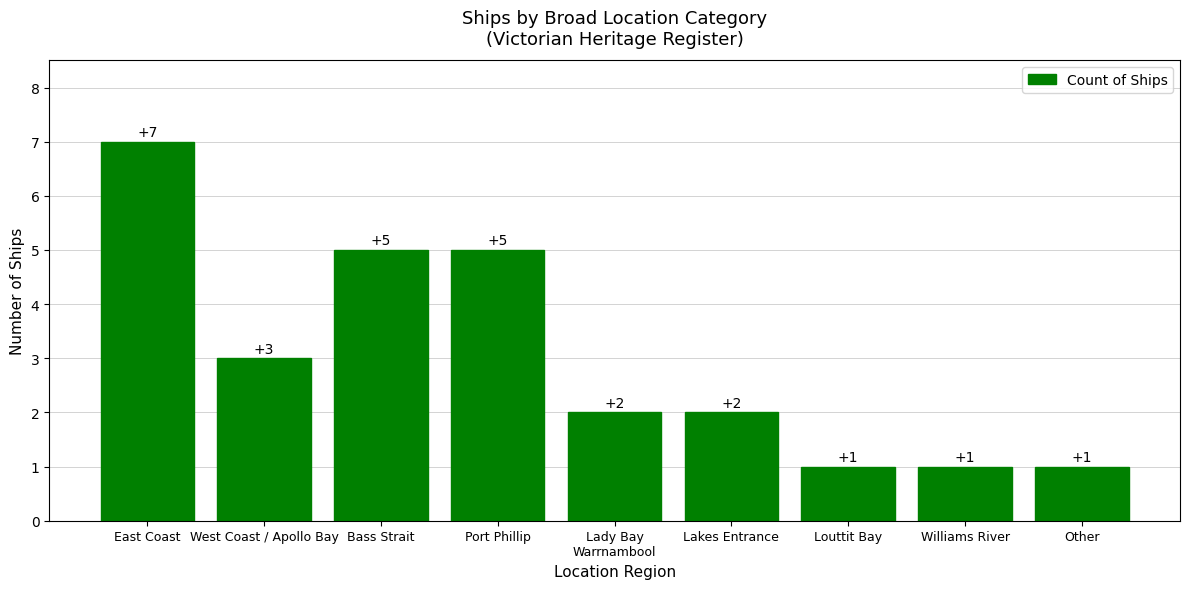

What is the label of the 8th bar from the left?

Williams River